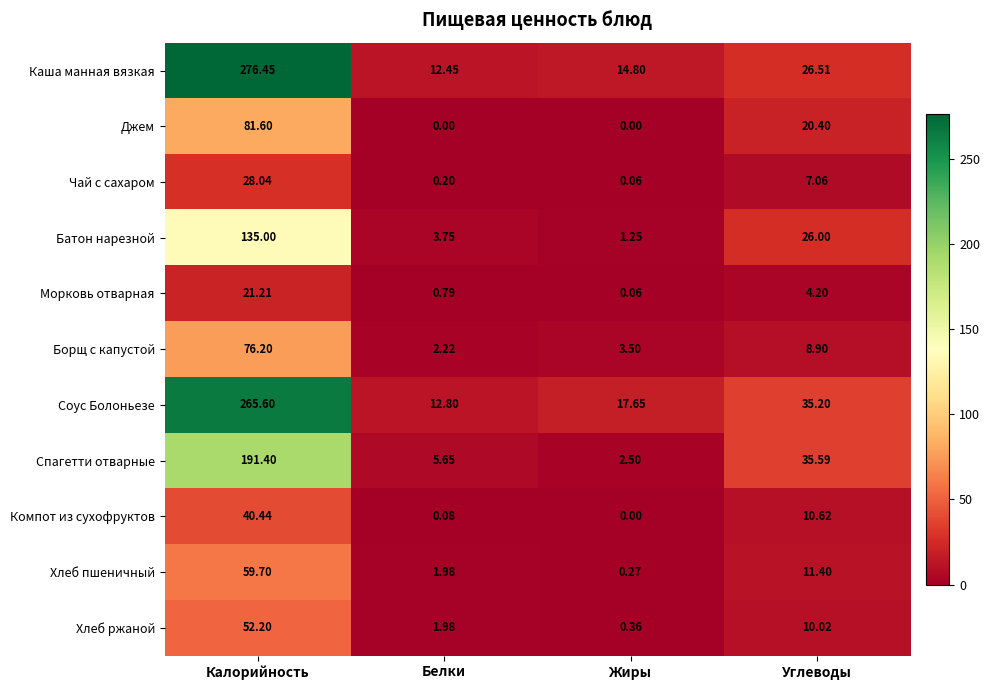

At which label does Соус Болоньезе reach its peak?

Калорийность